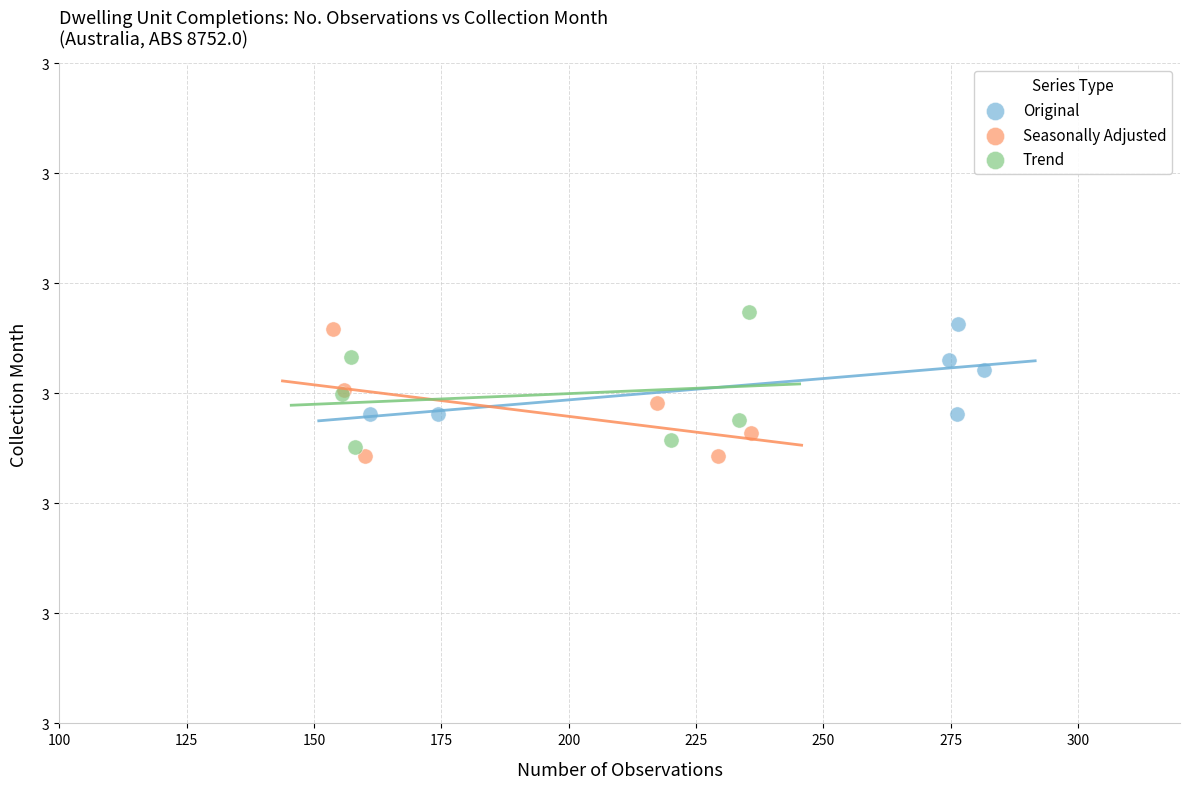

Which series contains the lowest Y value?

Seasonally Adjusted